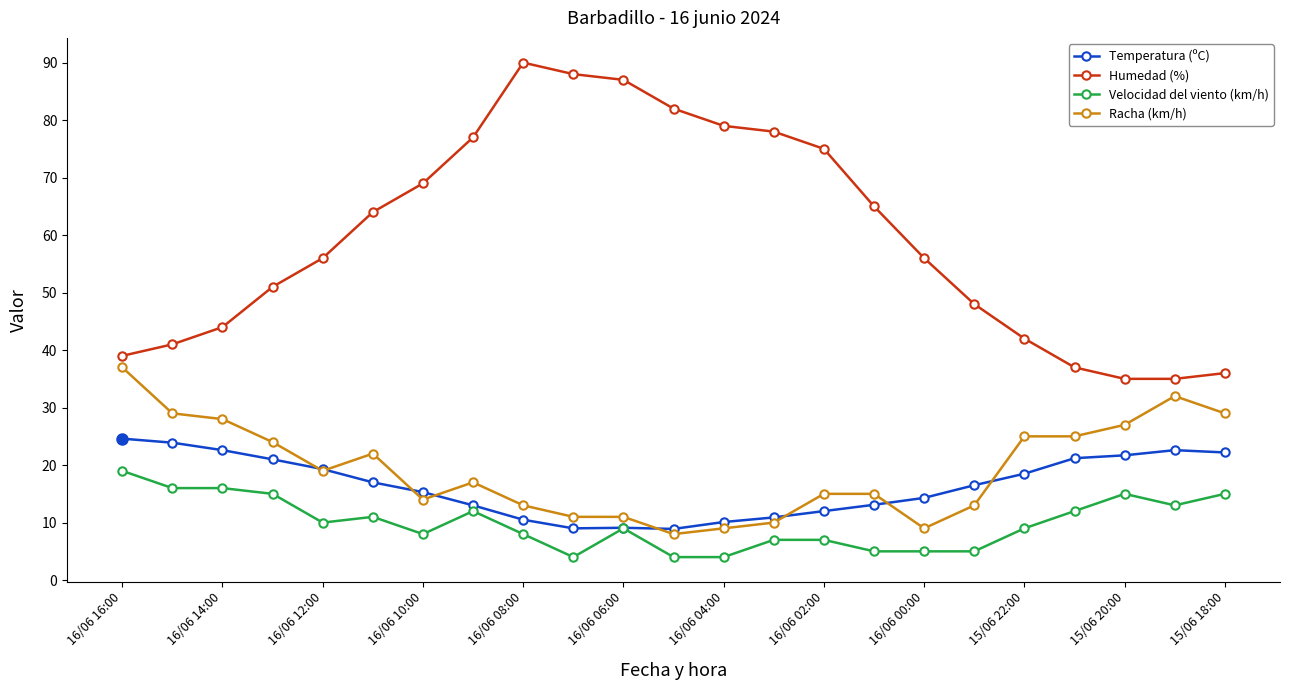

How many data points in Temperatura (ºC) are less than 16?

11